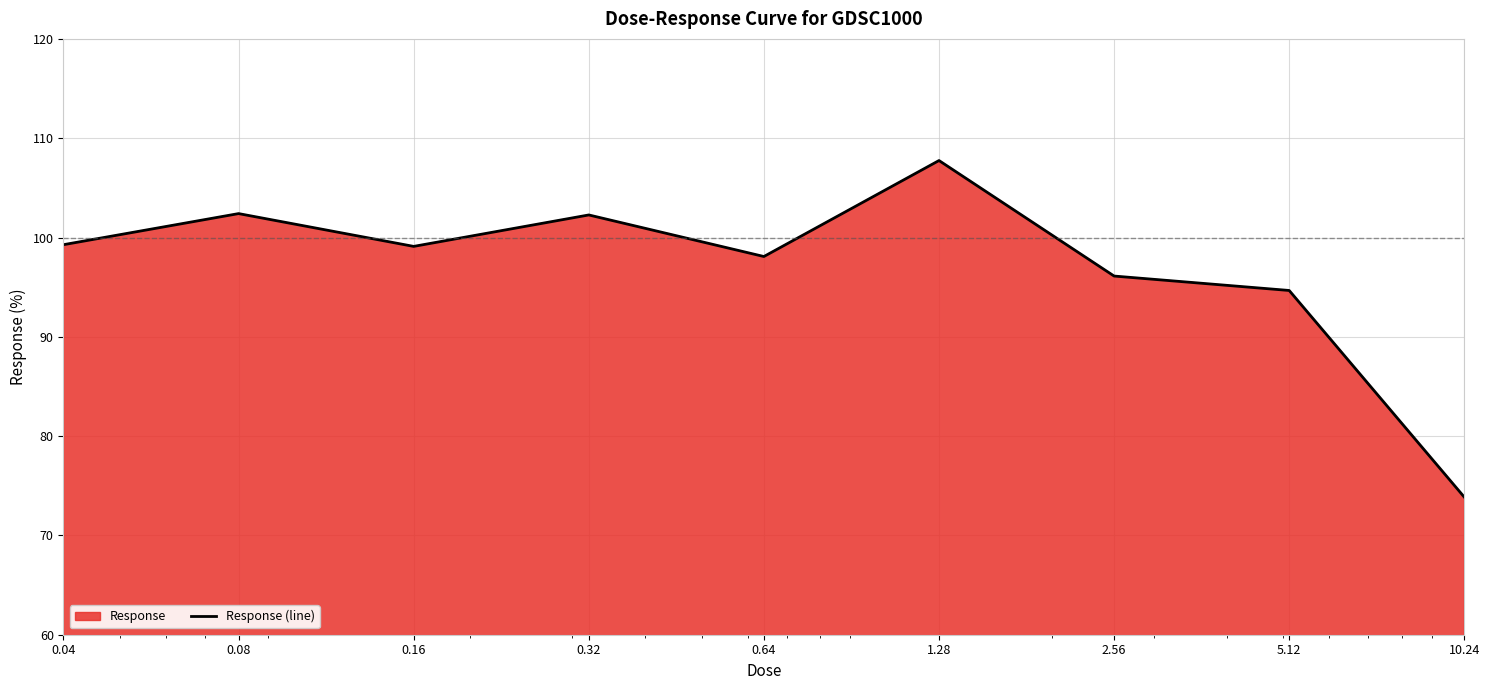

Count the number of data series in this chart.

1